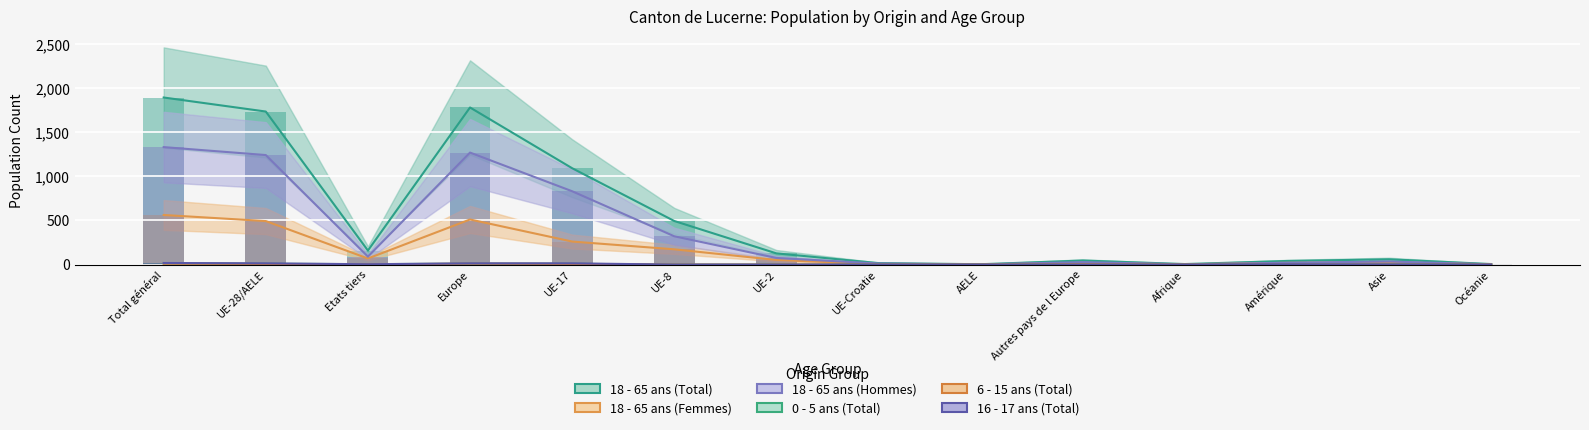

What is the sum of the 16 - 17 ans (Total) values at Etats tiers and Amérique?

7